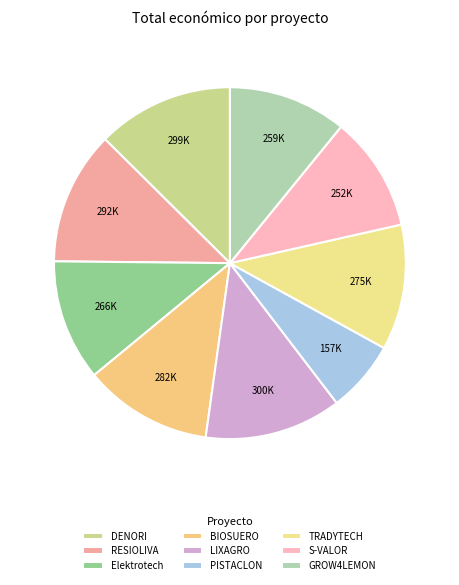

Rank the categories by value from lowest to highest.

PISTACLON, S-VALOR, GROW4LEMON, Elektrotech, TRADYTECH, BIOSUERO, RESIOLIVA, DENORI, LIXAGRO